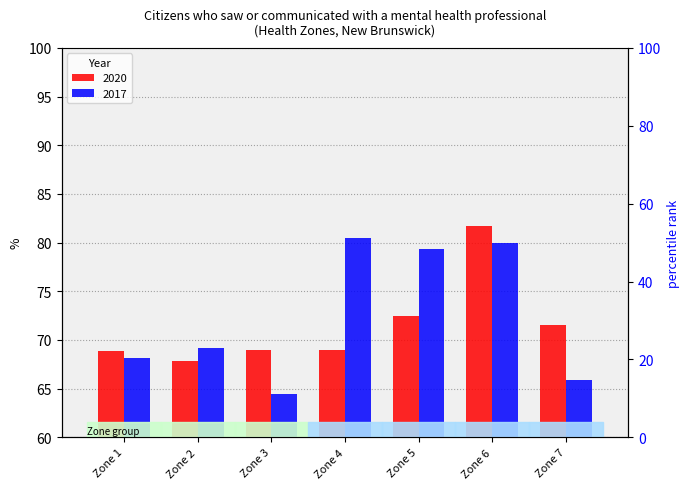

Reading left to right, what are all the values shown in this chart?

2020: Zone 1=68.9	Zone 2=67.9	Zone 3=69.0	Zone 4=68.9	Zone 5=72.5	Zone 6=81.7	Zone 7=71.6
2017: Zone 1=68.1	Zone 2=69.2	Zone 3=64.4	Zone 4=80.5	Zone 5=79.4	Zone 6=80.0	Zone 7=65.9